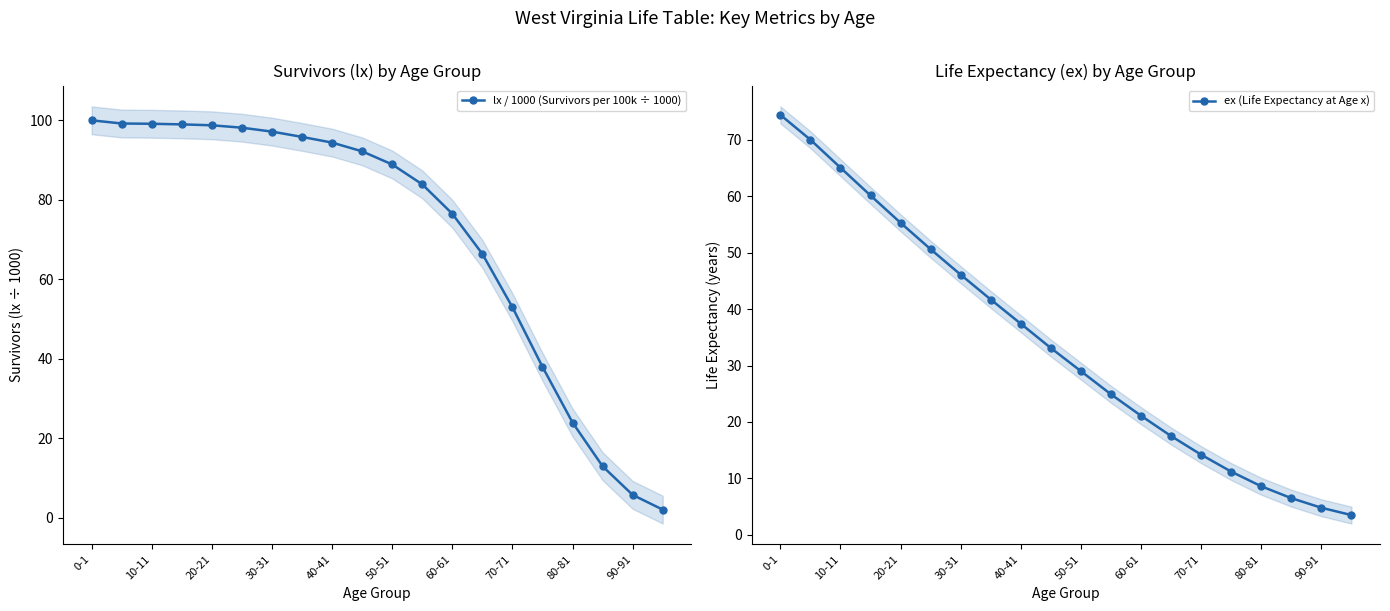

Is it true that lx / 1000 (Survivors per 100k ÷ 1000) equals 37.6 at 60-61?

False